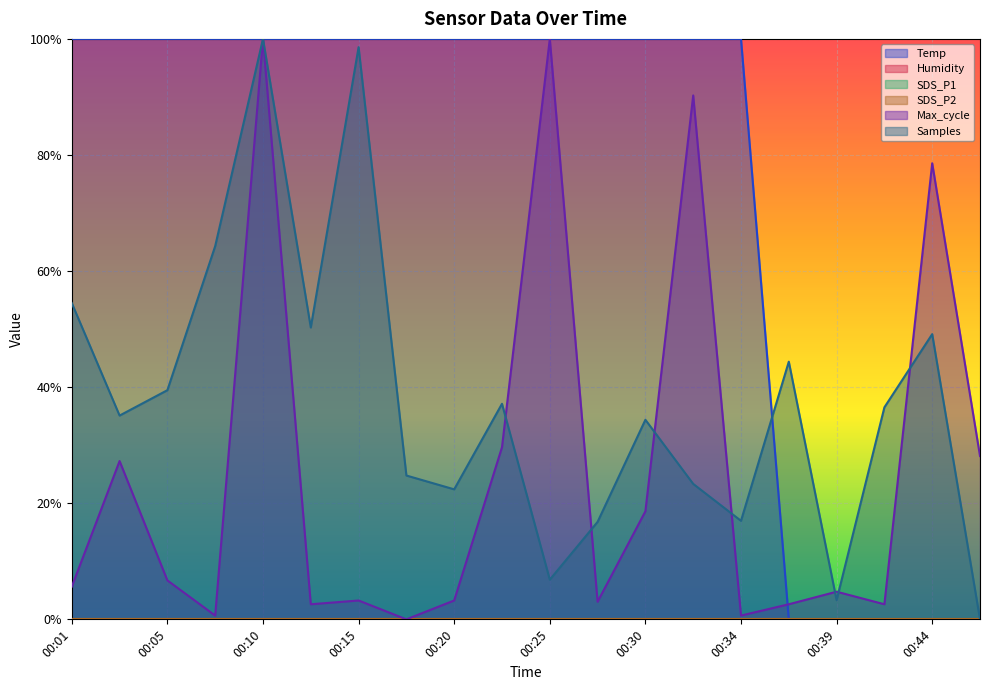

True or false: Samples has a value of 0.1 at 00:42.

False